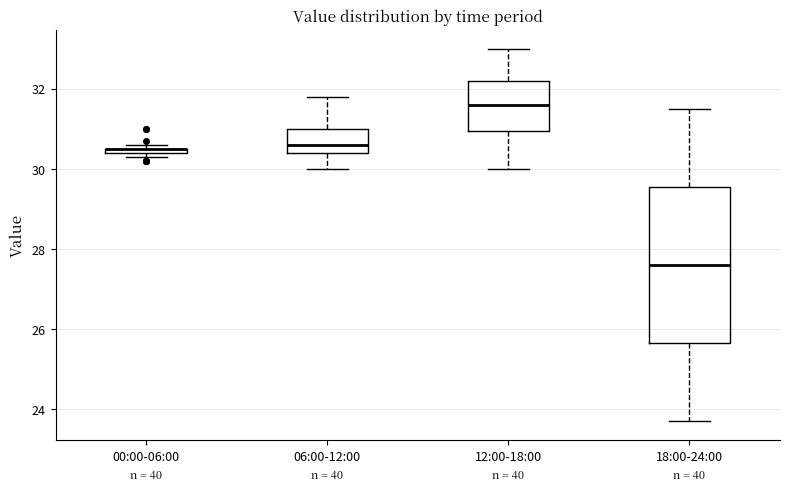

Where does the median line of the box for 18:00-24:00 sit on the y-axis? The values are not printed on the chart, so give them approximately, as read against the axis.

27.6